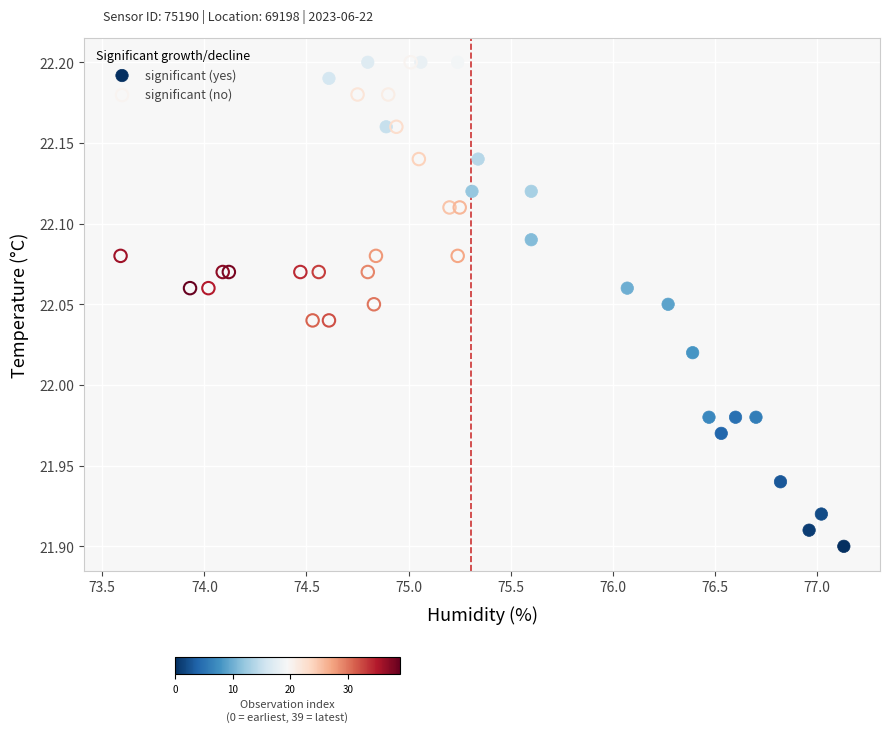

Which series has the widest spread of Y values?

significant (yes)